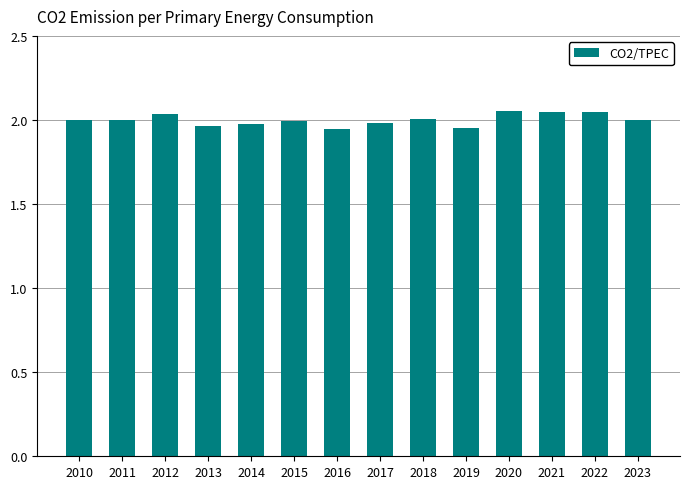

How many categories are shown in the chart?

14